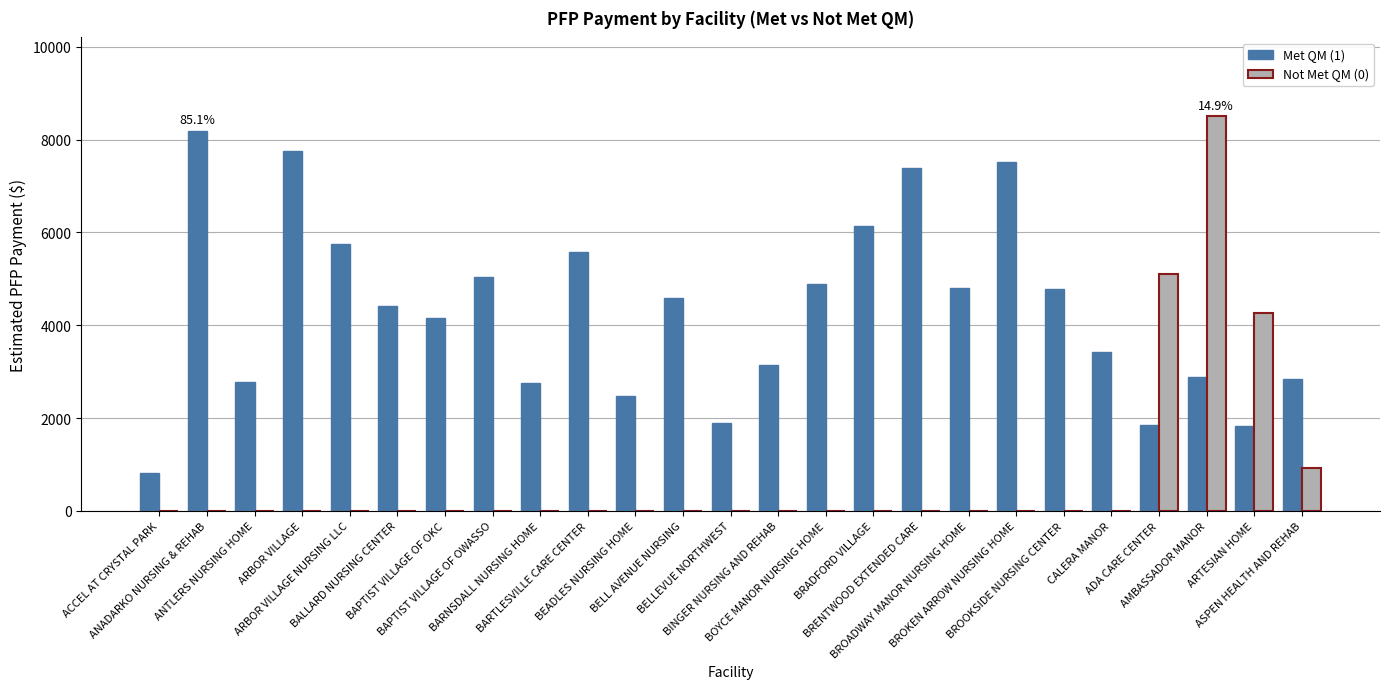

What is the sum of all Not Met QM (0) values?

18792.5